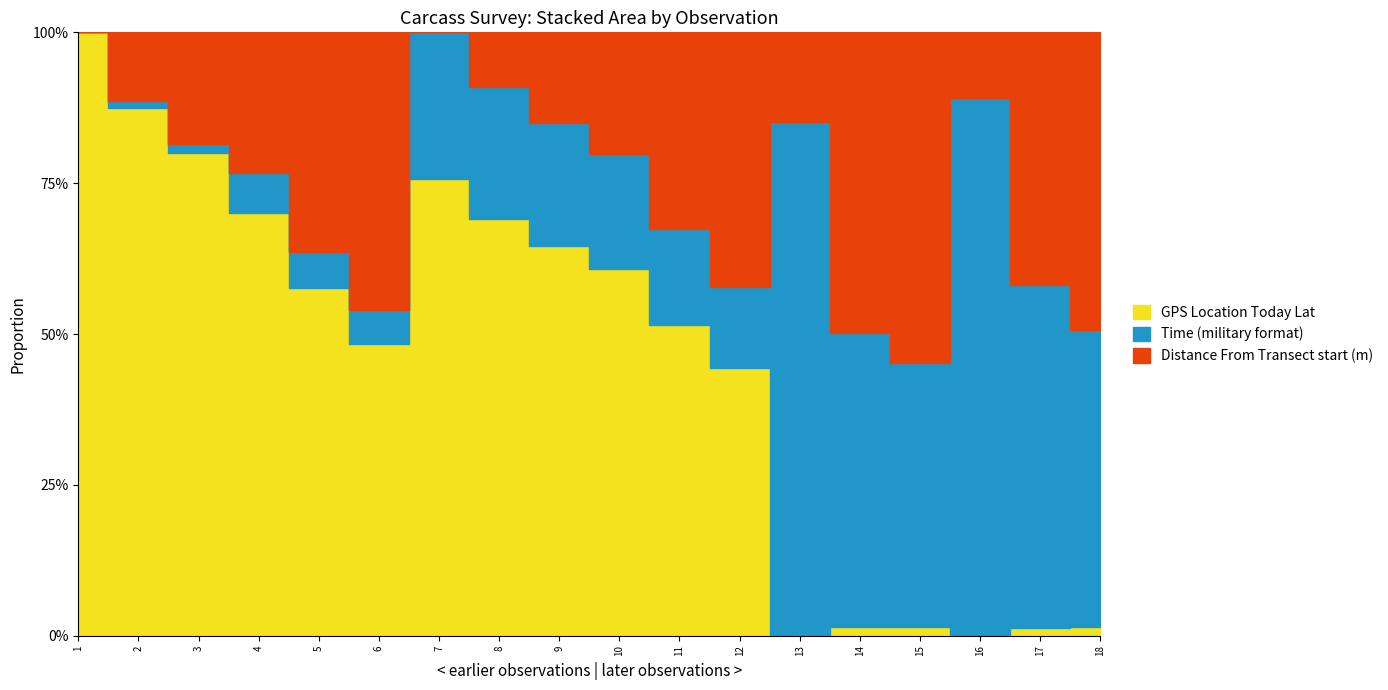

Which category has the lowest value across all series?

13